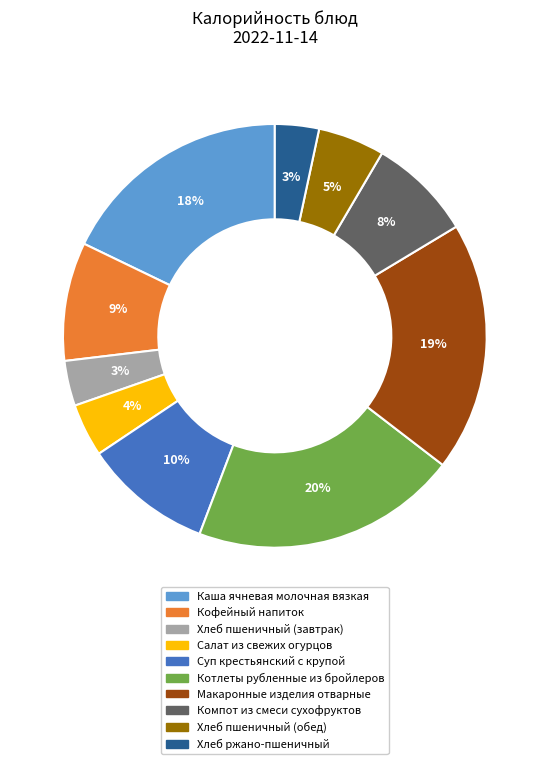

What percentage is the Кофейный напиток slice, to the nearest percent?

9%